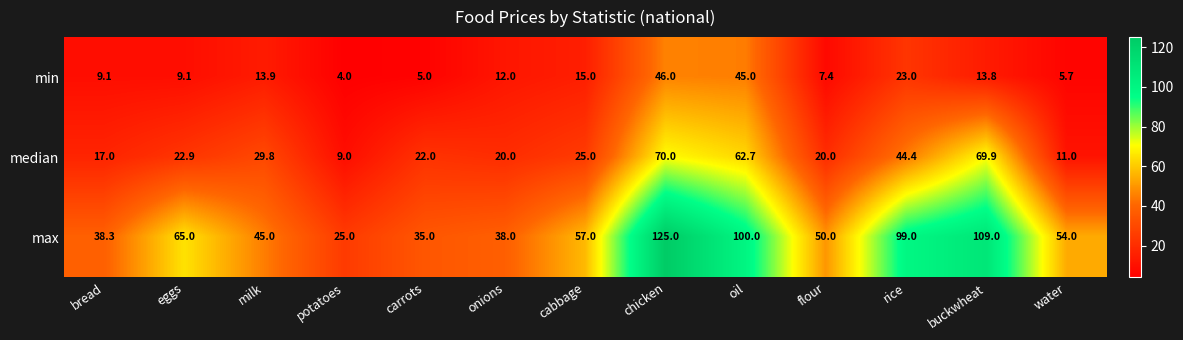

At how many categories does at least one series exceed 101?

2